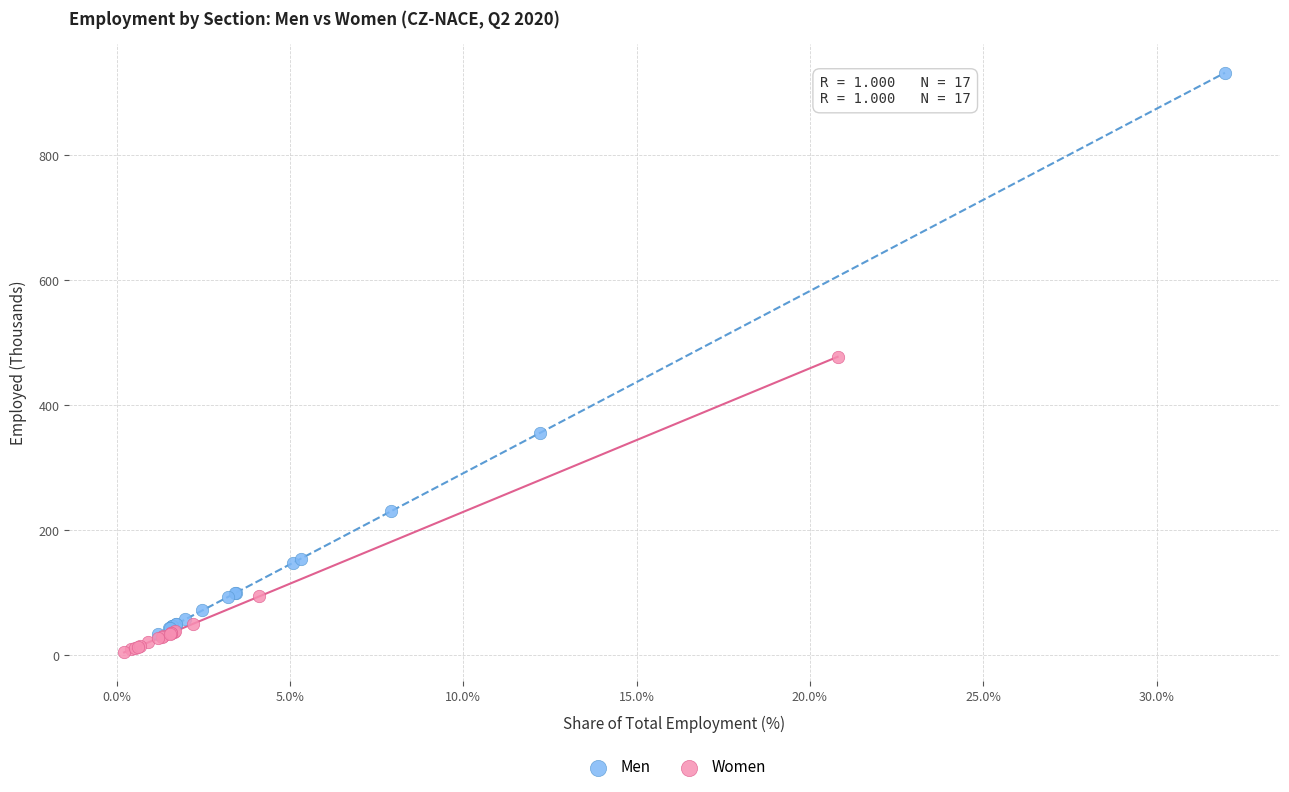

Which series has the largest Y range (max minus min)?

Men